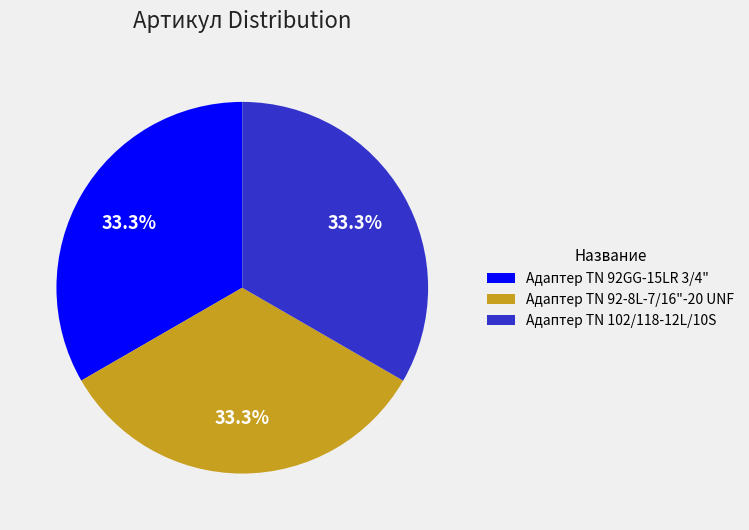

What percentage is the Адаптер TN 92-8L-7/16"-20 UNF slice, to the nearest percent?

33%